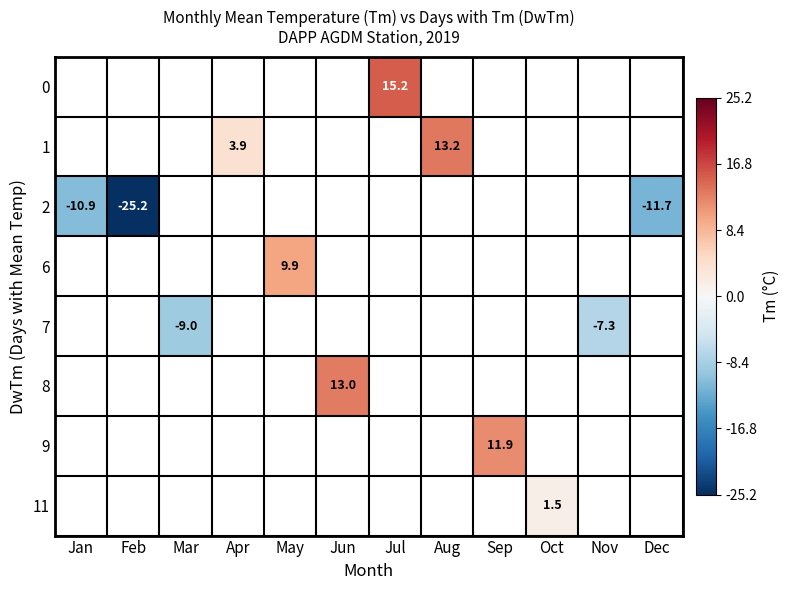

What is the maximum value shown in the chart?

15.2